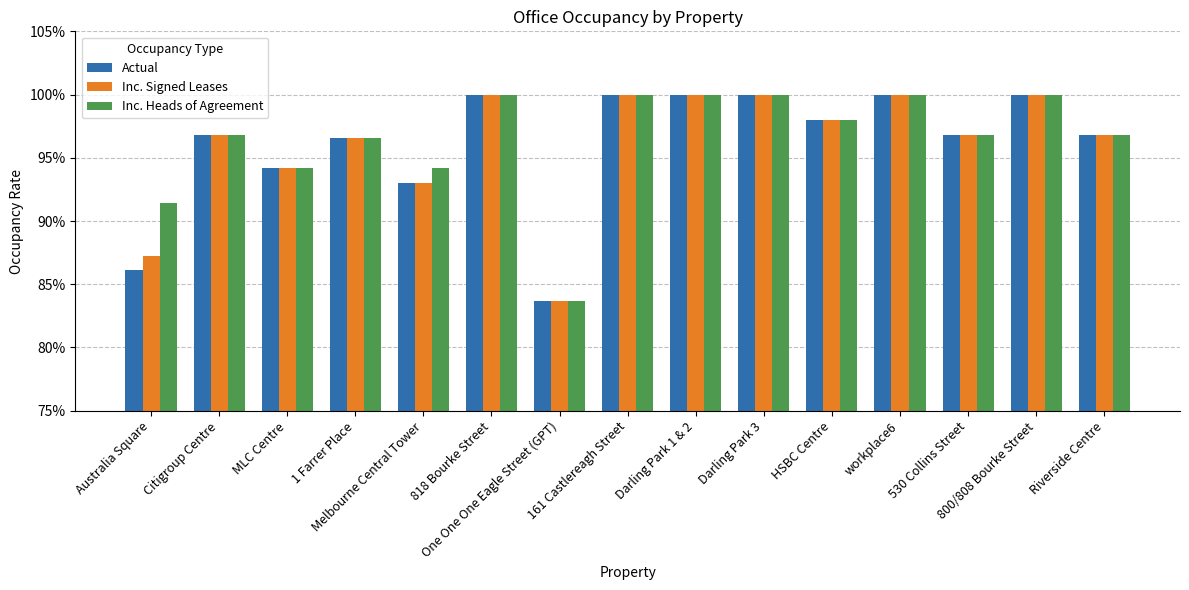

What position from the right is Citigroup Centre?

14